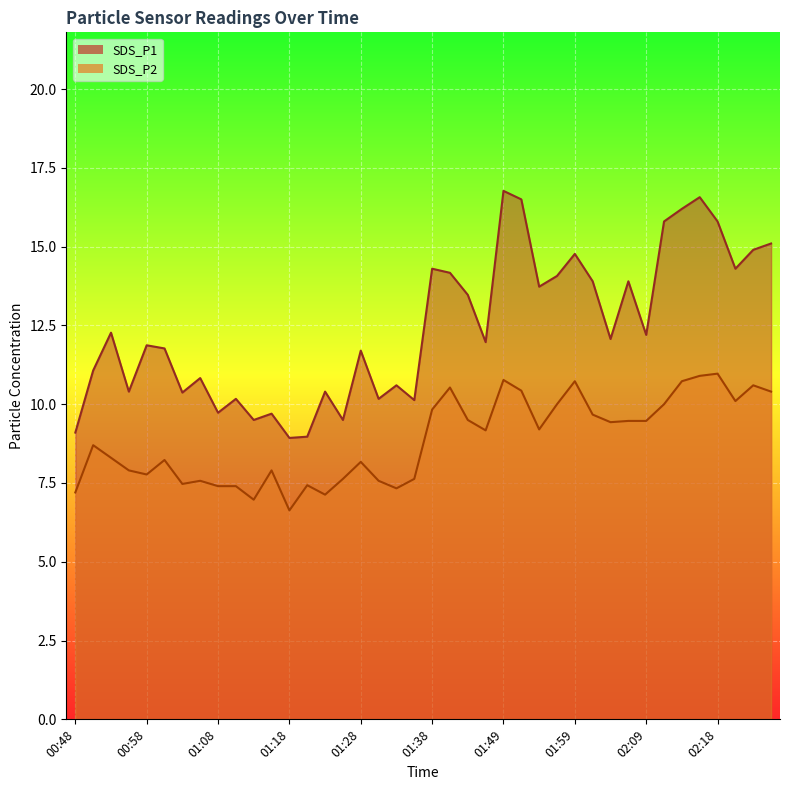

Which series has the largest total across all categories?

SDS_P1